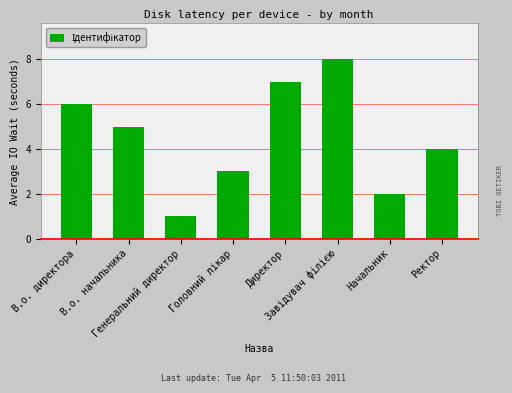

The chart shows a value of 6 at В.о. директора. True or false?

True